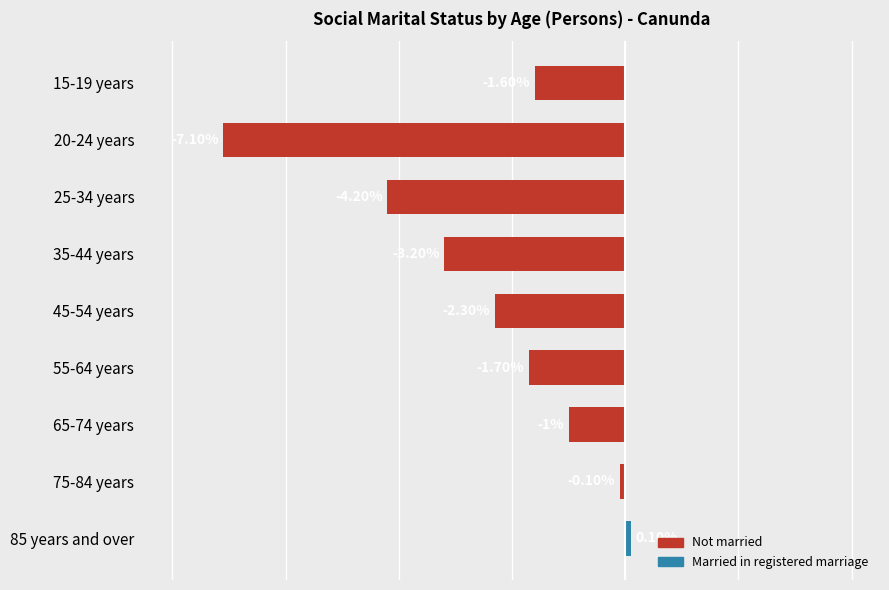

Rank the categories by value from highest to lowest.

85 years and over, 75-84 years, 65-74 years, 15-19 years, 55-64 years, 45-54 years, 35-44 years, 25-34 years, 20-24 years